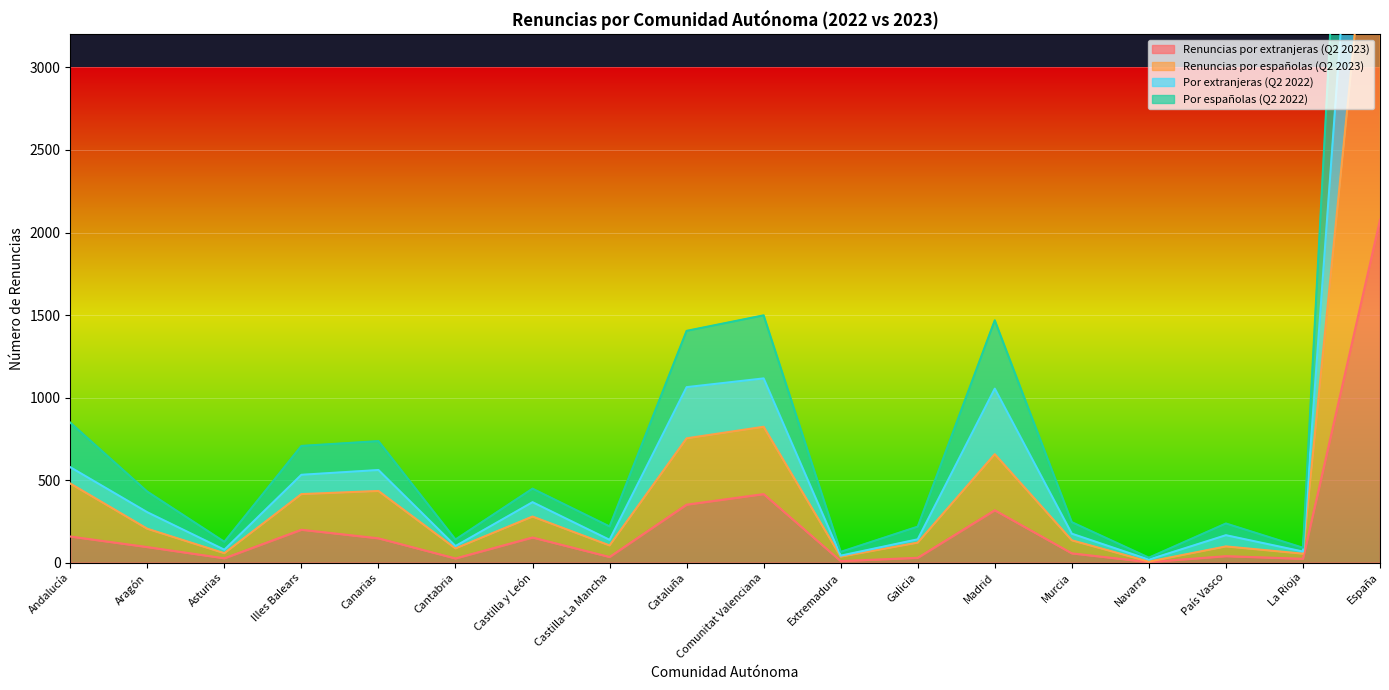

How many series are shown in this chart?

4